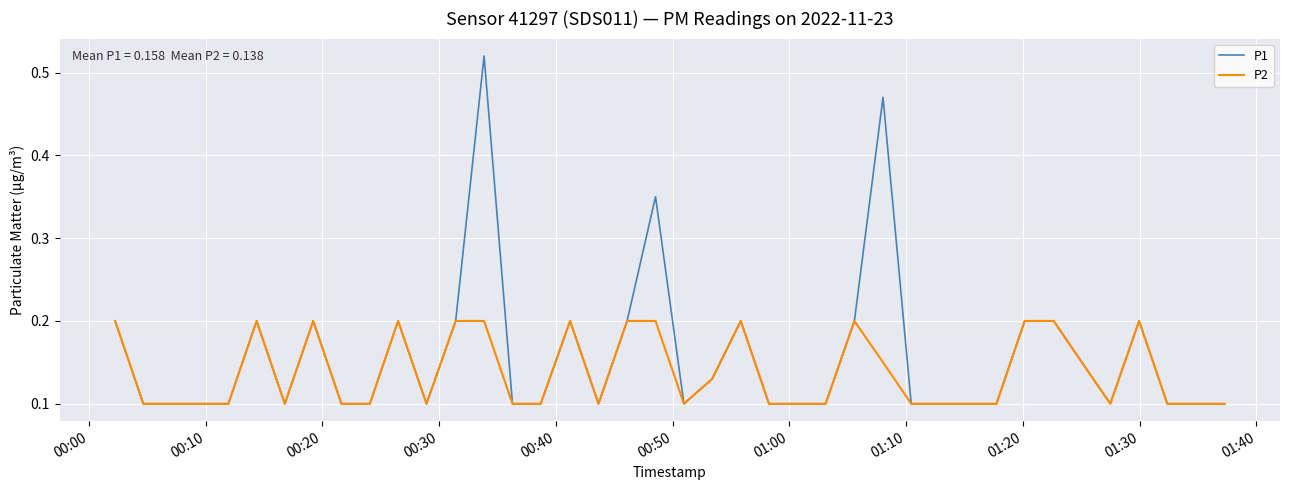

Which series has the widest spread of values?

P1